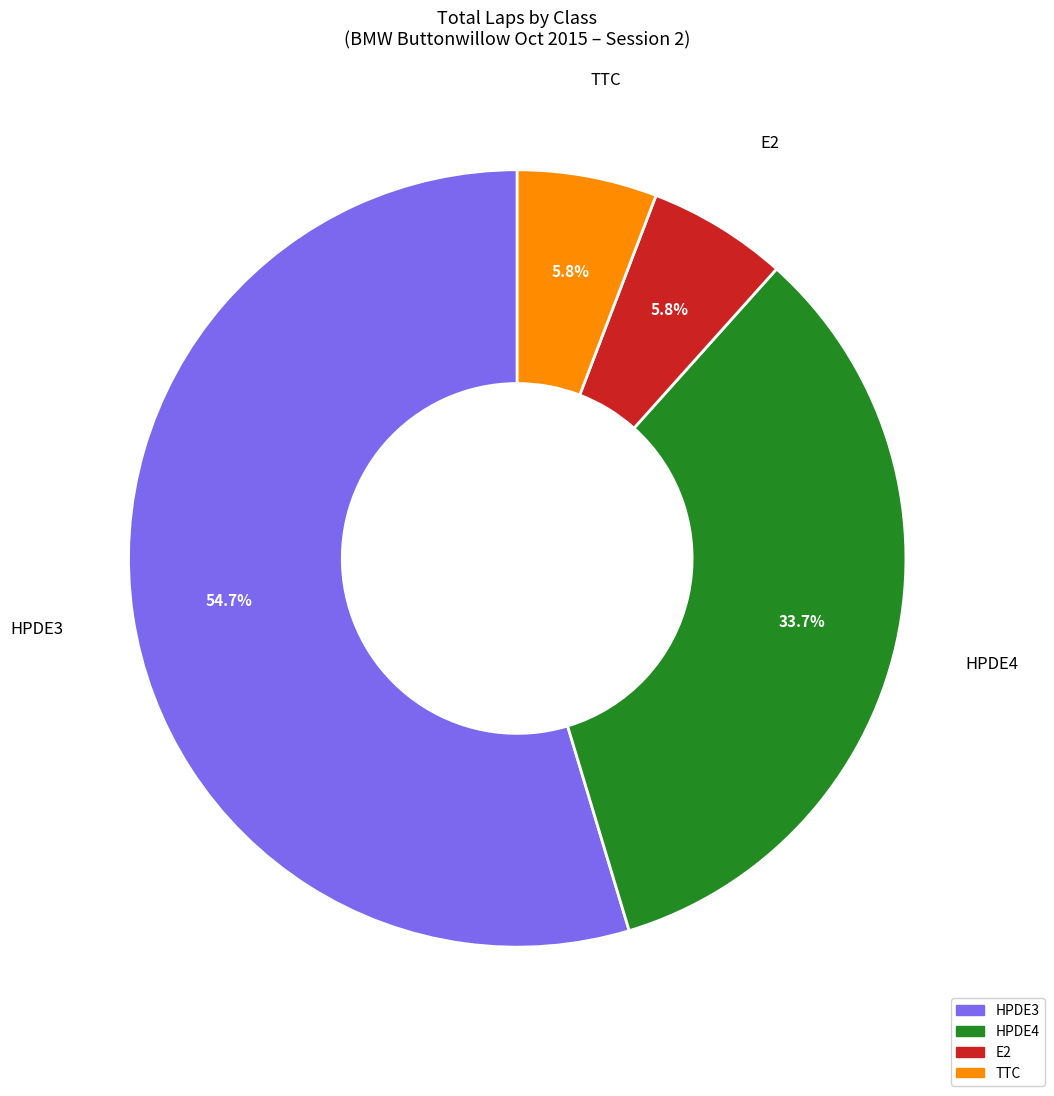

How much of the chart is everything except TTC?

94.2%